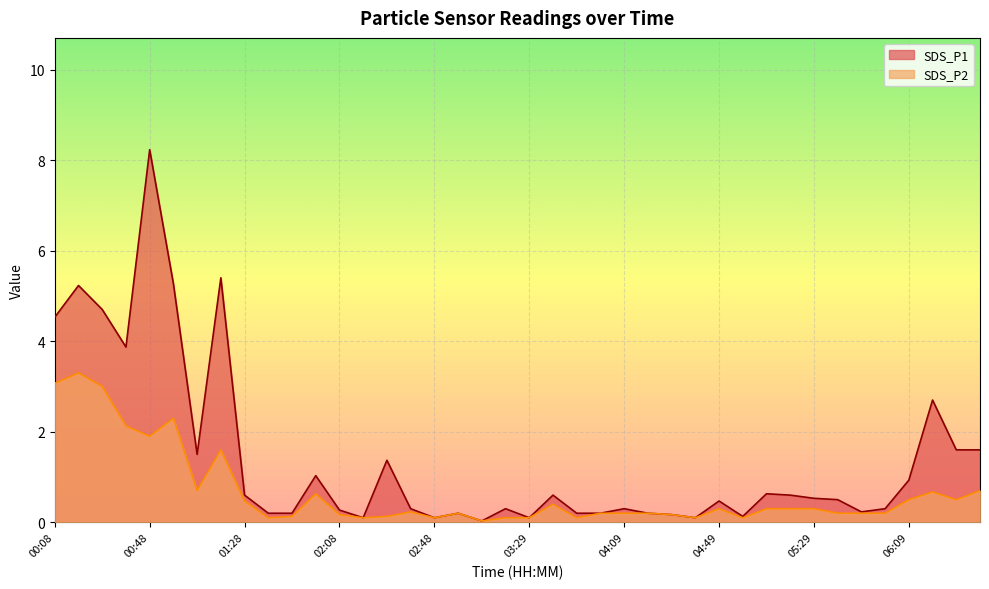

What is the value of the SDS_P2 point at the 23rd from the left?

0.1